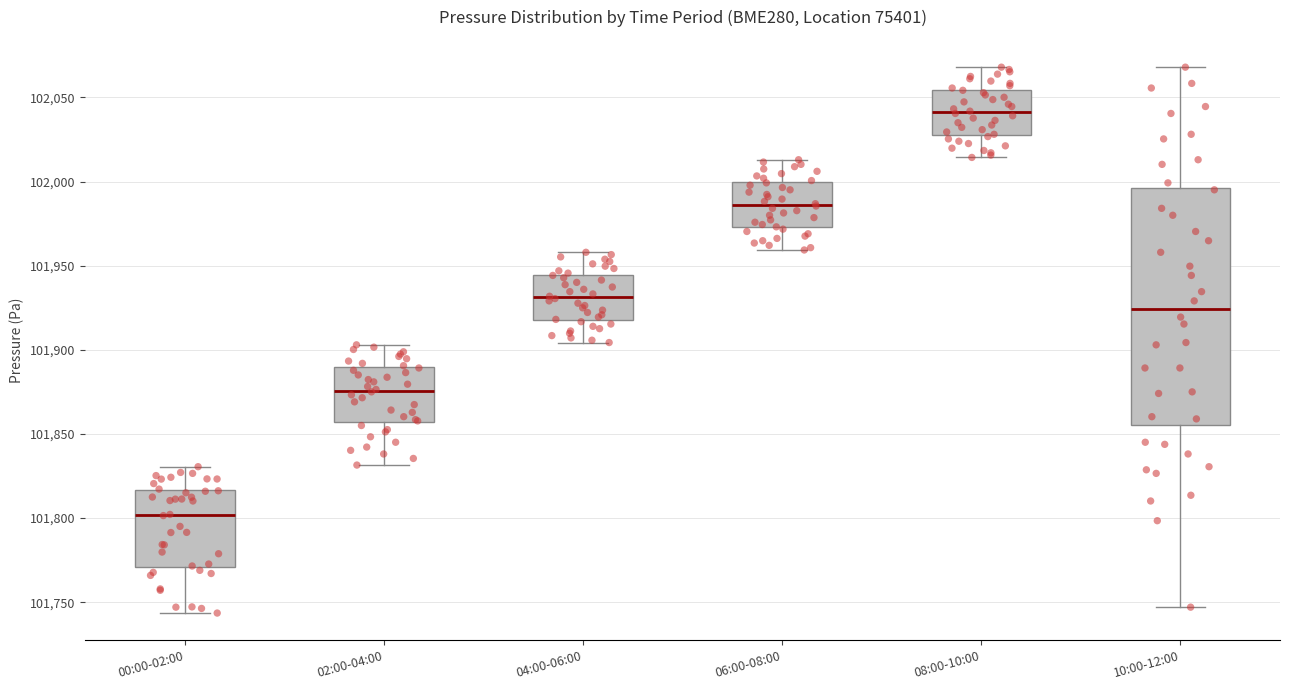

Which box's median line is the highest?

08:00-10:00